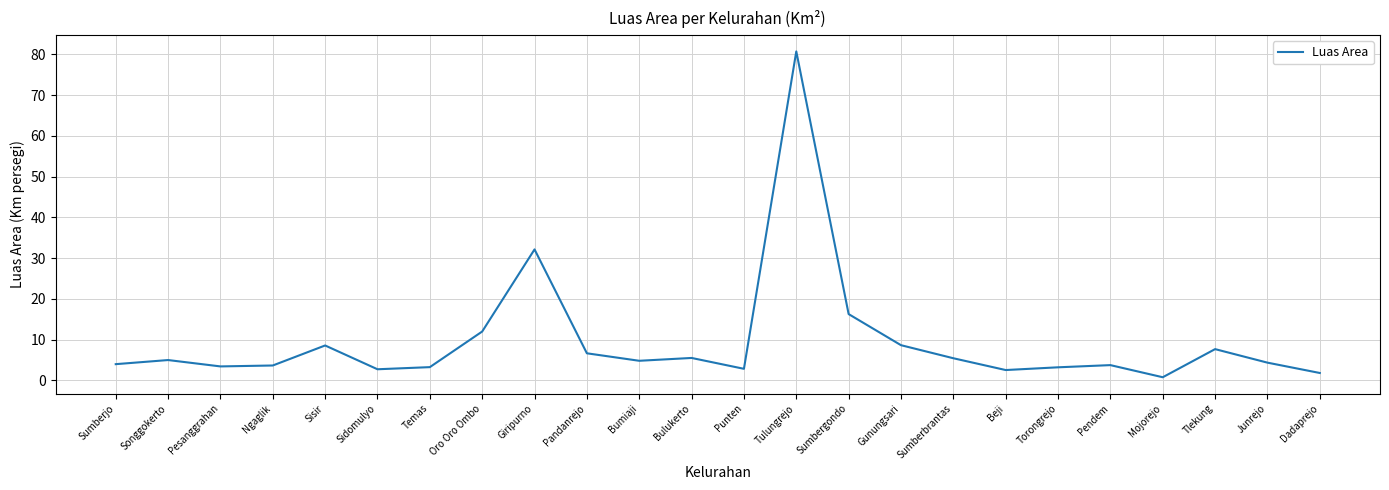

Which category has the highest value across all series?

Tulungrejo